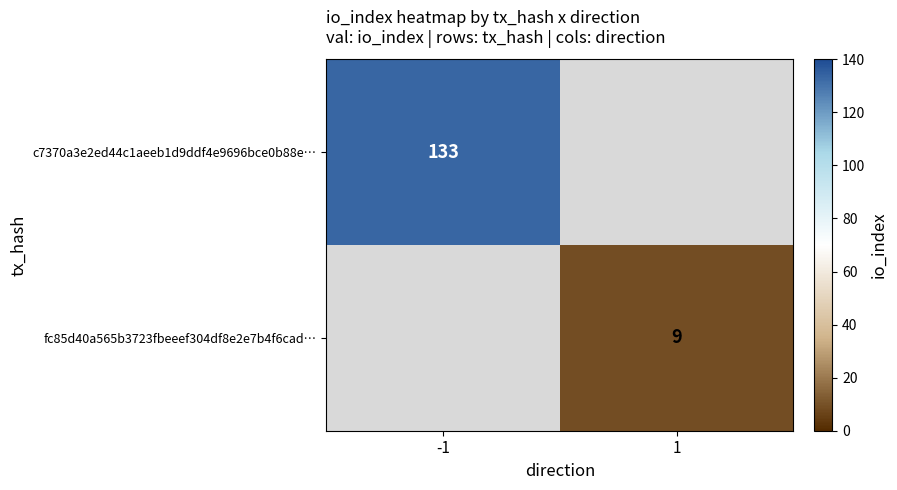

The value of fc85d40a565b3723fbeeef304df8e2e7b4f6cad… at 1 is 9. True or false?

True